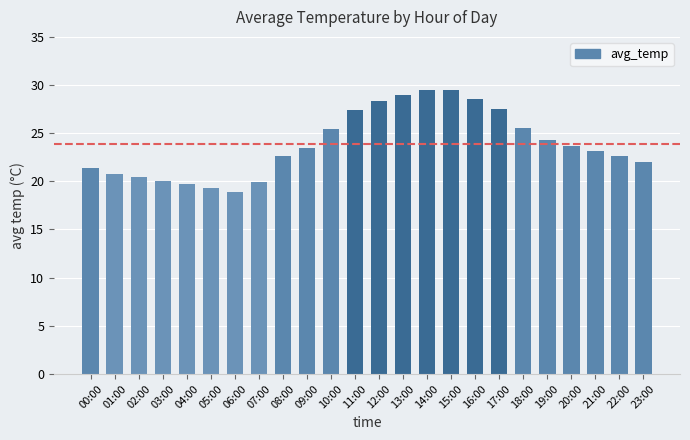

What is the label of the 6th bar from the left?

05:00